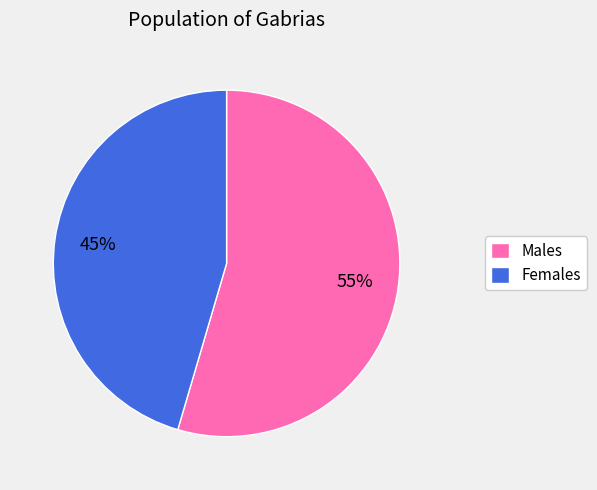

Which slice is the smallest?

Females